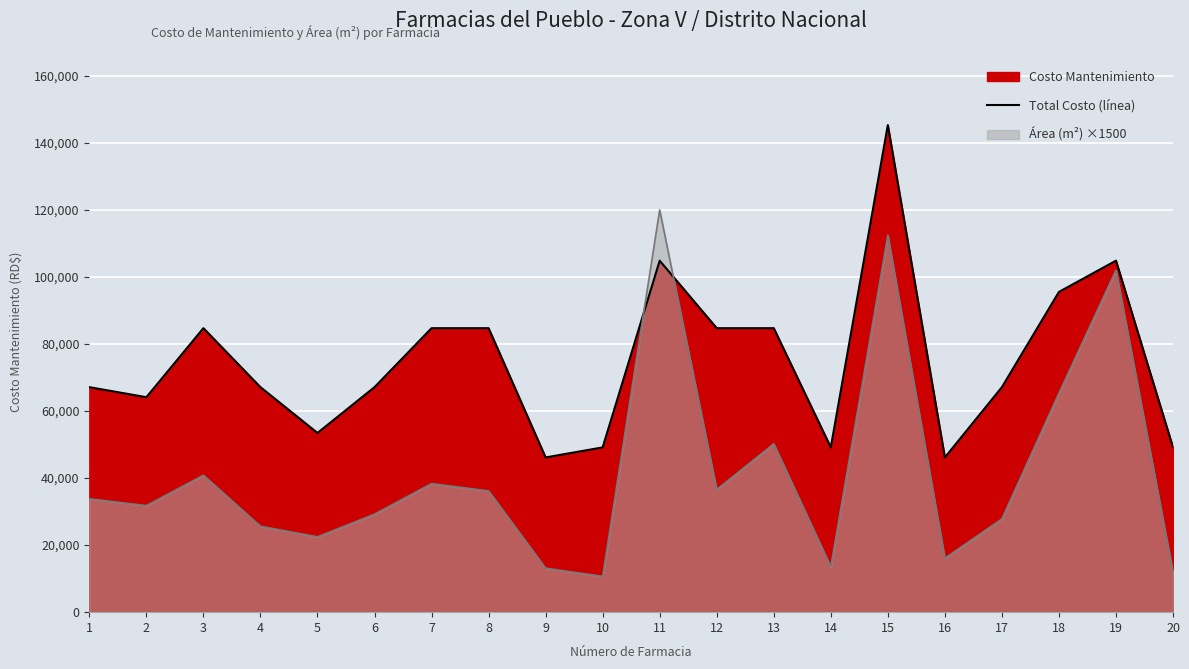

Rank the categories by value from highest to lowest.

15, 11, 19, 18, 3, 7, 8, 12, 13, 1, 4, 6, 17, 2, 5, 10, 14, 20, 9, 16